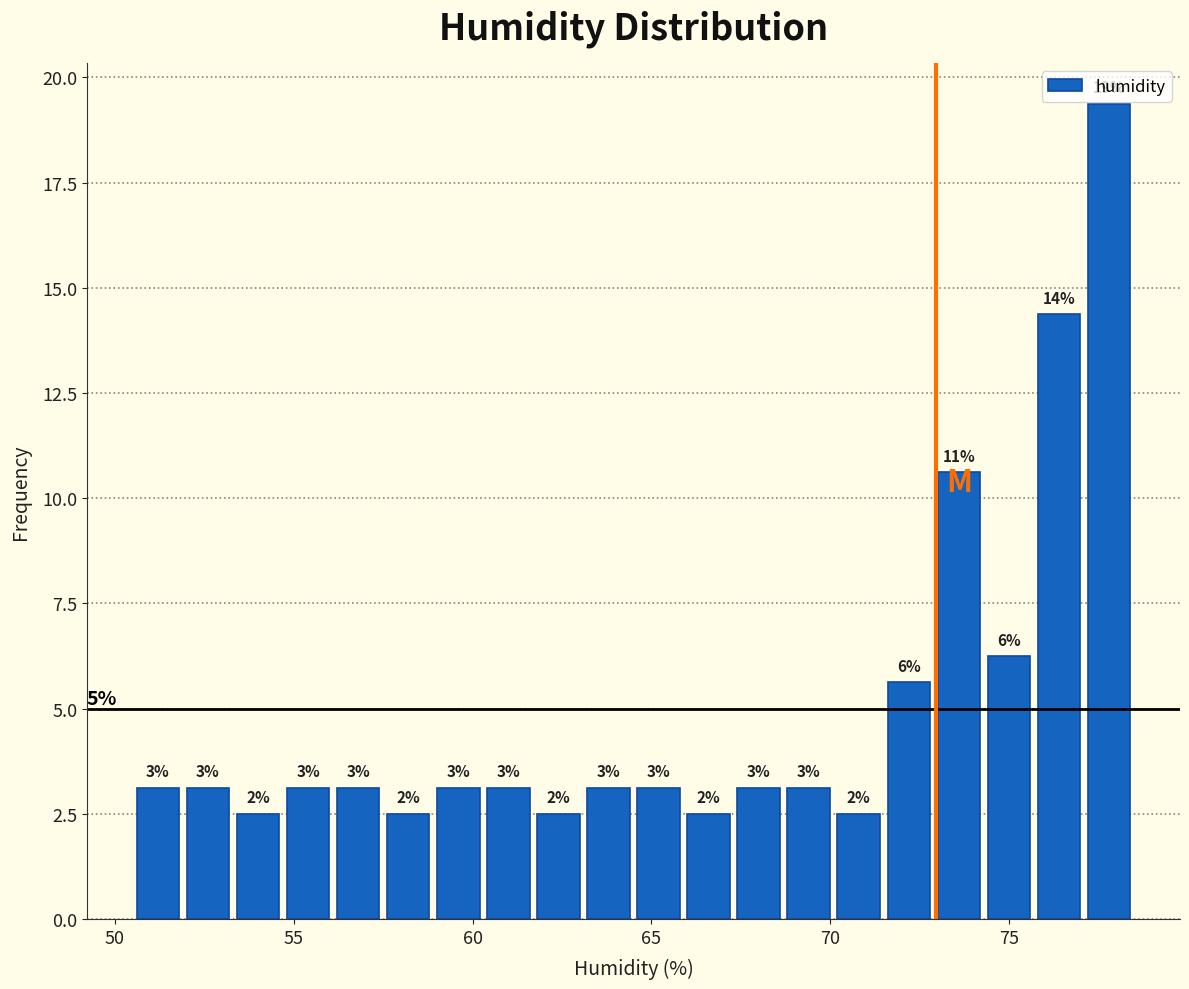

Around what value on the x-axis is the tallest bar? Give the approximate position of its centre, as read against the axis.

78.0